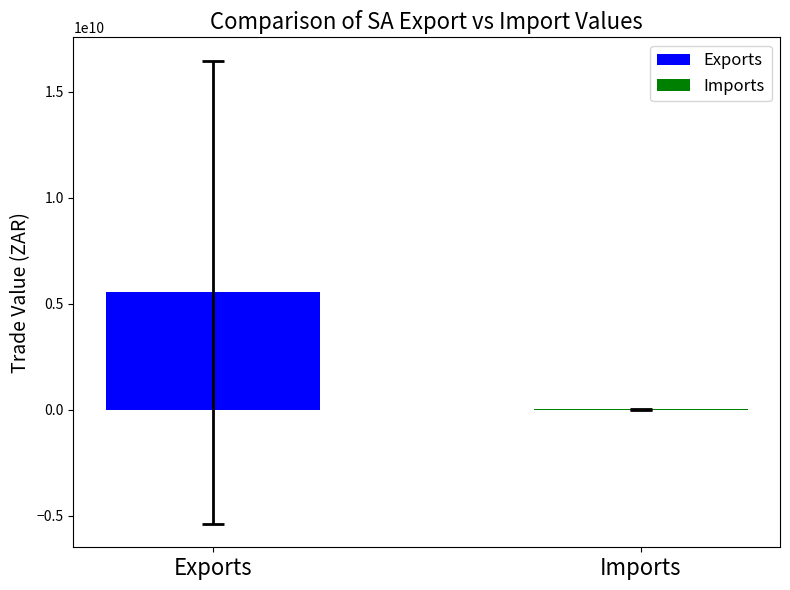

What is the greatest value displayed?

5542442238.5